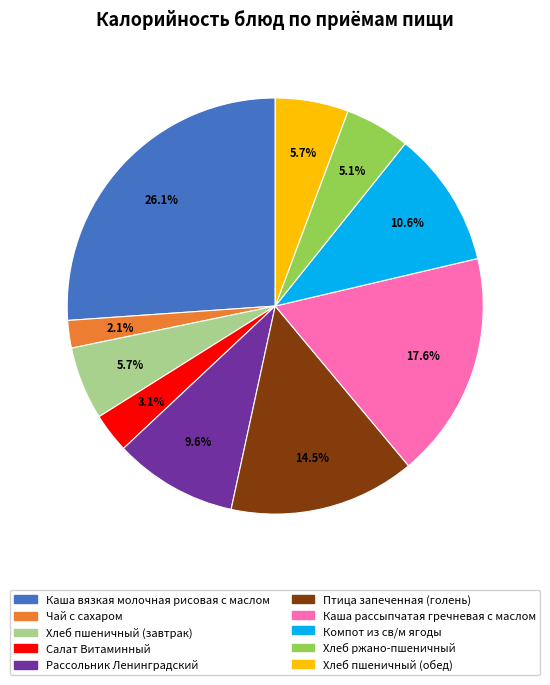

To the nearest percent, what percentage of the pie is Каша рассыпчатая гречневая с маслом?

18%